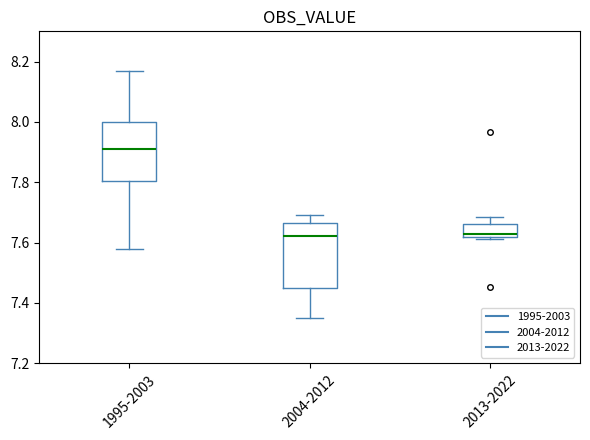

Comparing the boxes themselves (not the whiskers), which one is the tallest?

2004-2012